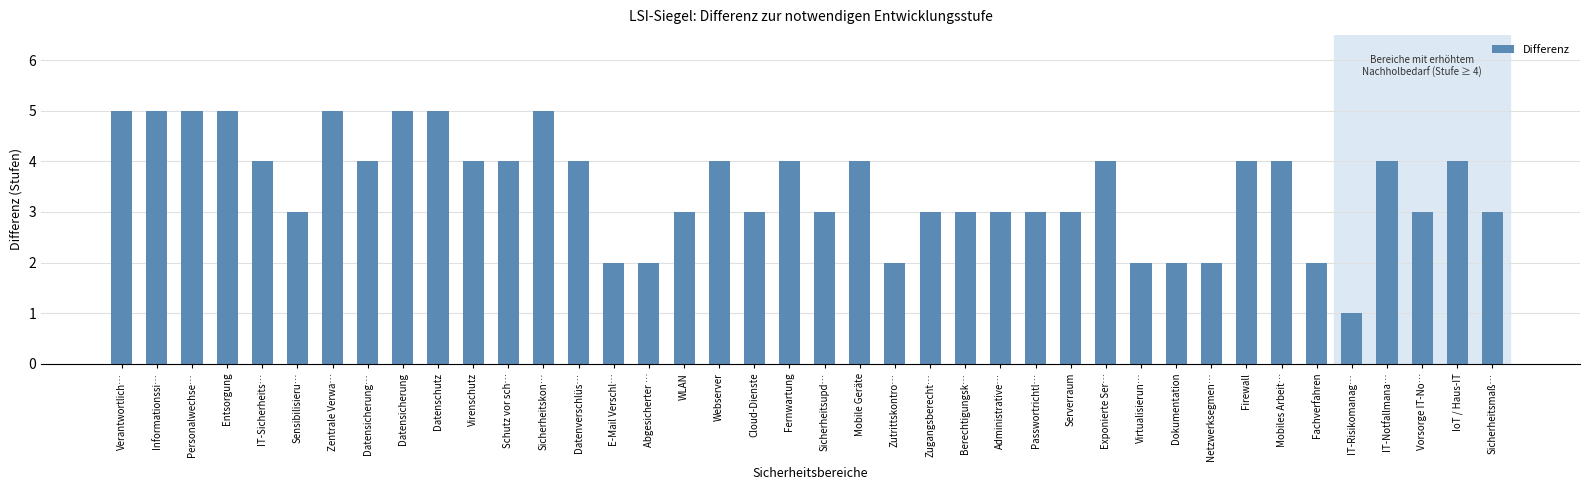

What position from the right is Fernwartung?

21